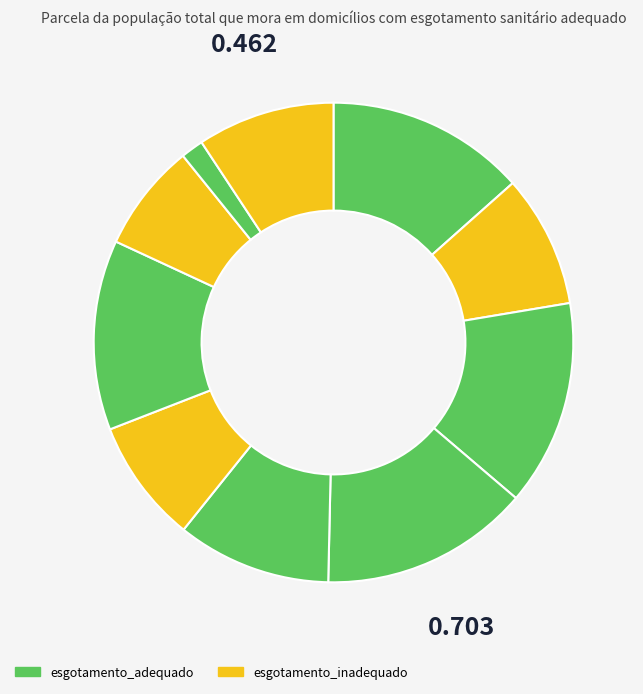

How many slices are in this pie chart?

10